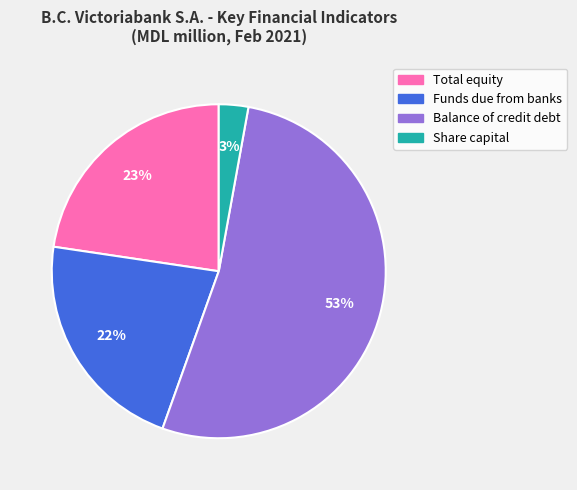

Is the sum of Balance of credit debt and Funds due from banks greater than half?

Yes